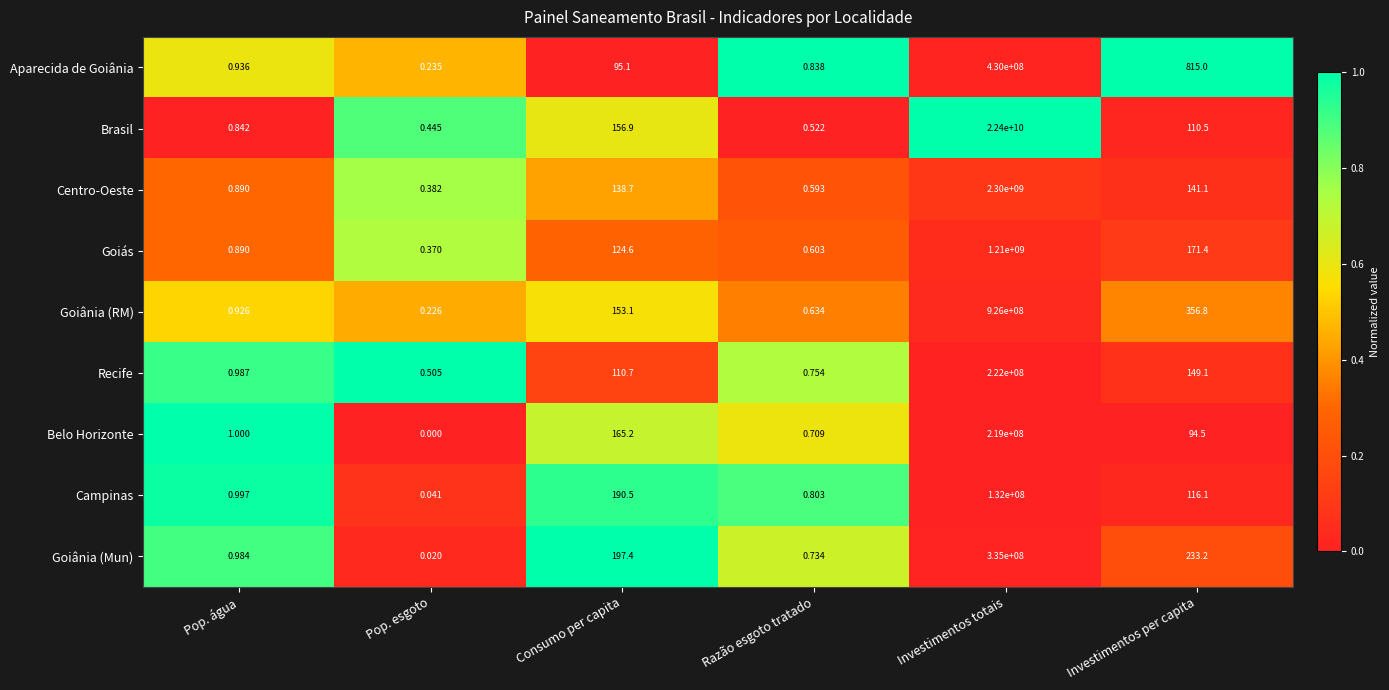

Which series changed the most between Consumo per capita and Investimentos totais?

Brasil